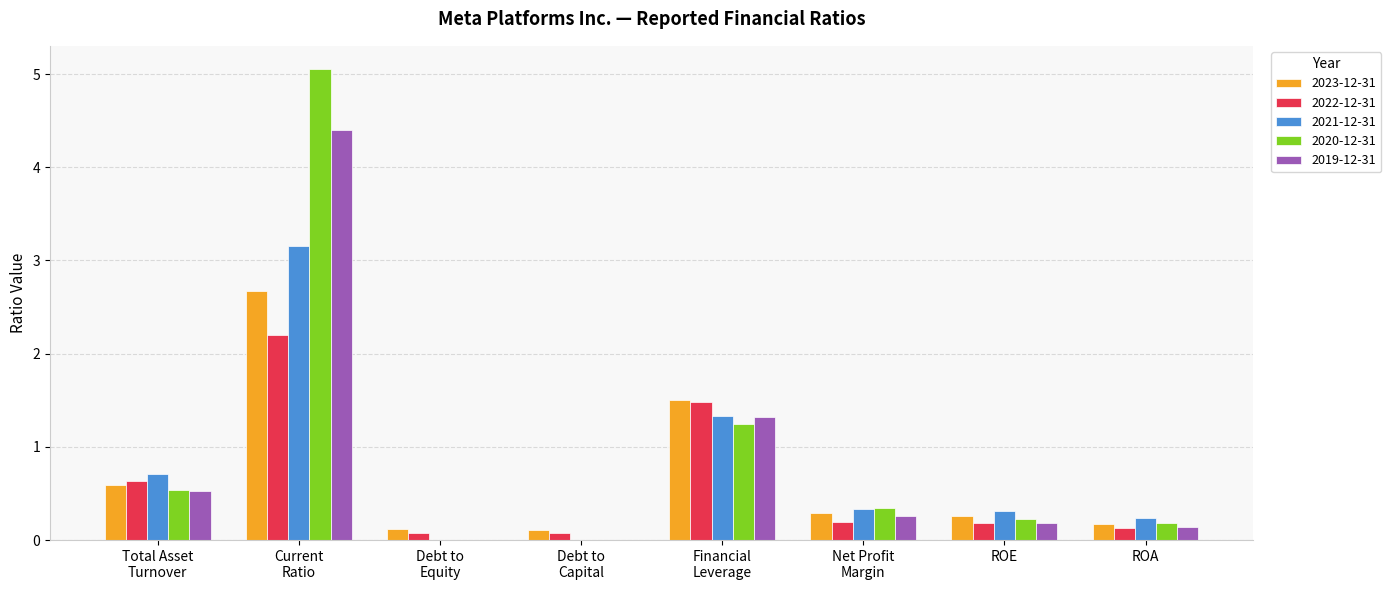

What is the sum of all 2020-12-31 values?

7.6